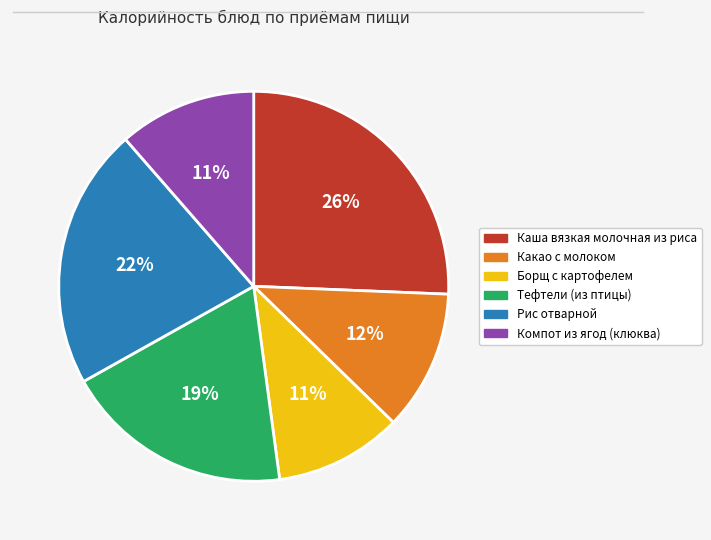

To the nearest percent, what is the combined percentage of Тефтели (из птицы) and Каша вязкая молочная из риса?

45%